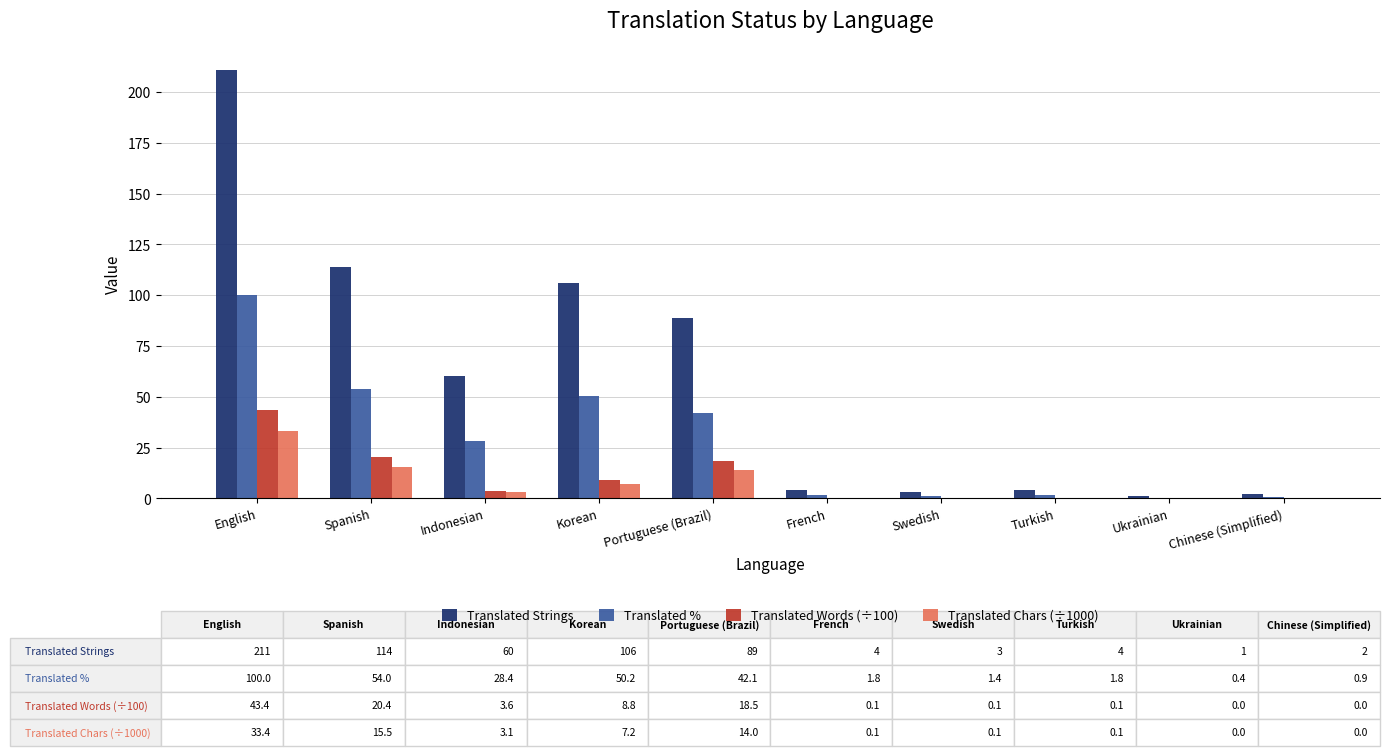

At which category is the sum across all series the highest?

English